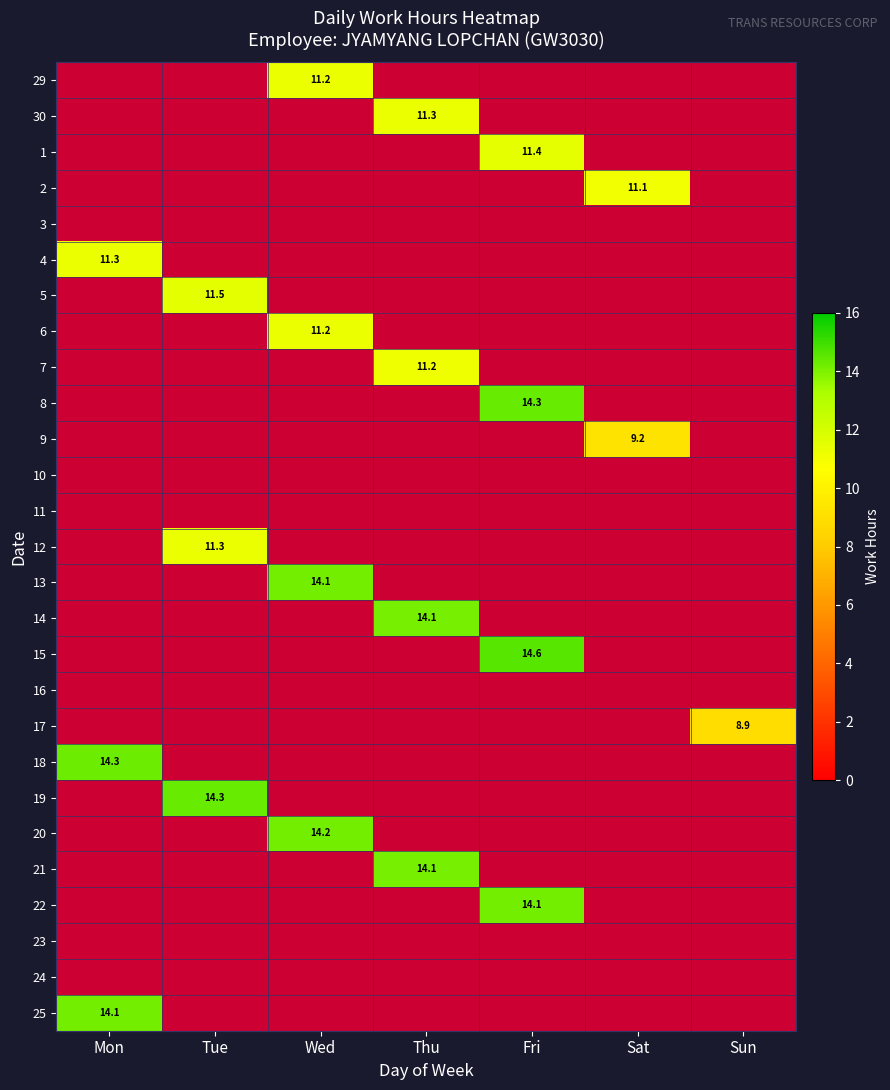

The value of 6 at Wed is 11.2. True or false?

True